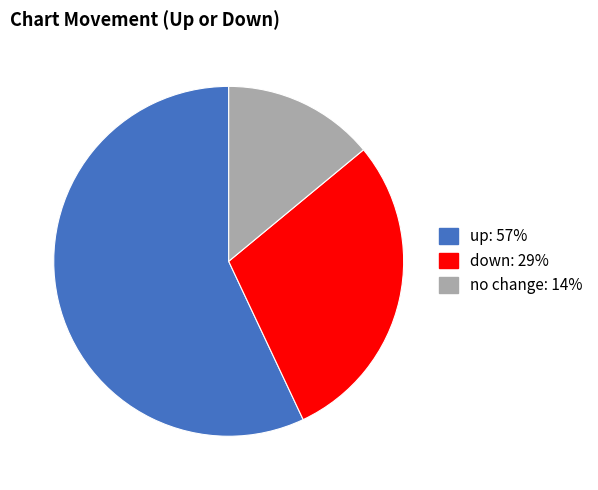

Is there any slice that represents more than half of the pie?

Yes